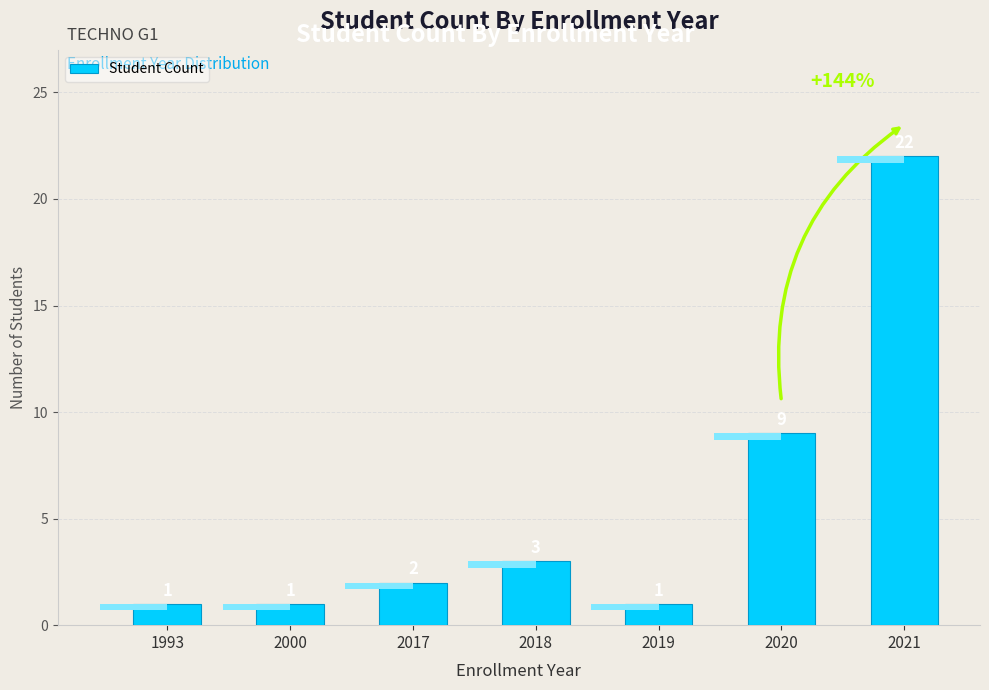

Where does the data first go above 2?

2018